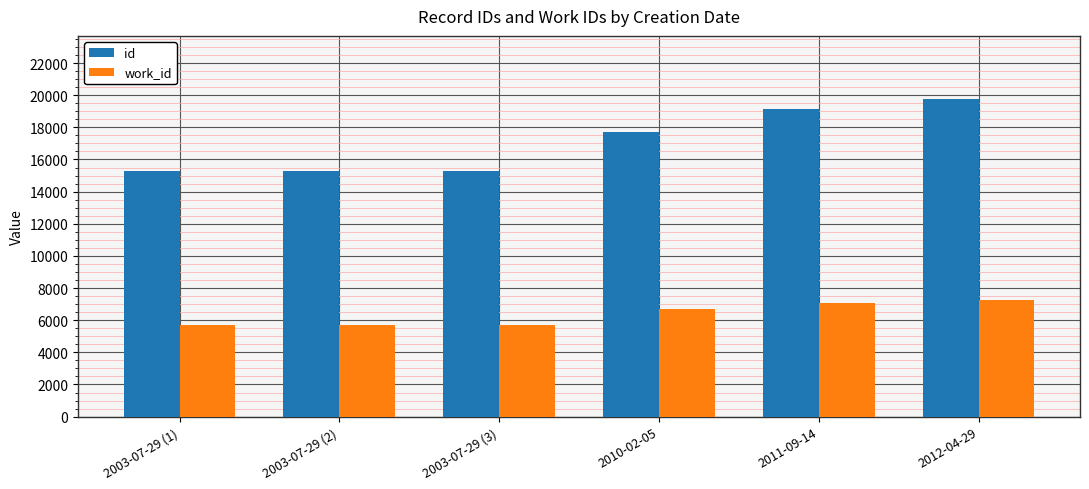

What is the total value across all series at 2010-02-05?

24380